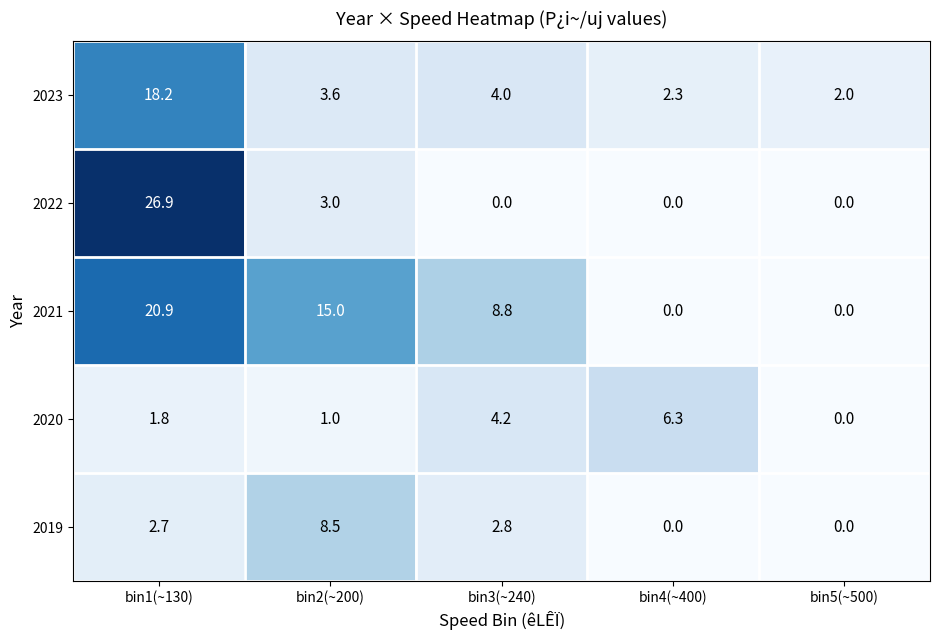

What is the total value across all series at bin3(~240)?

19.8